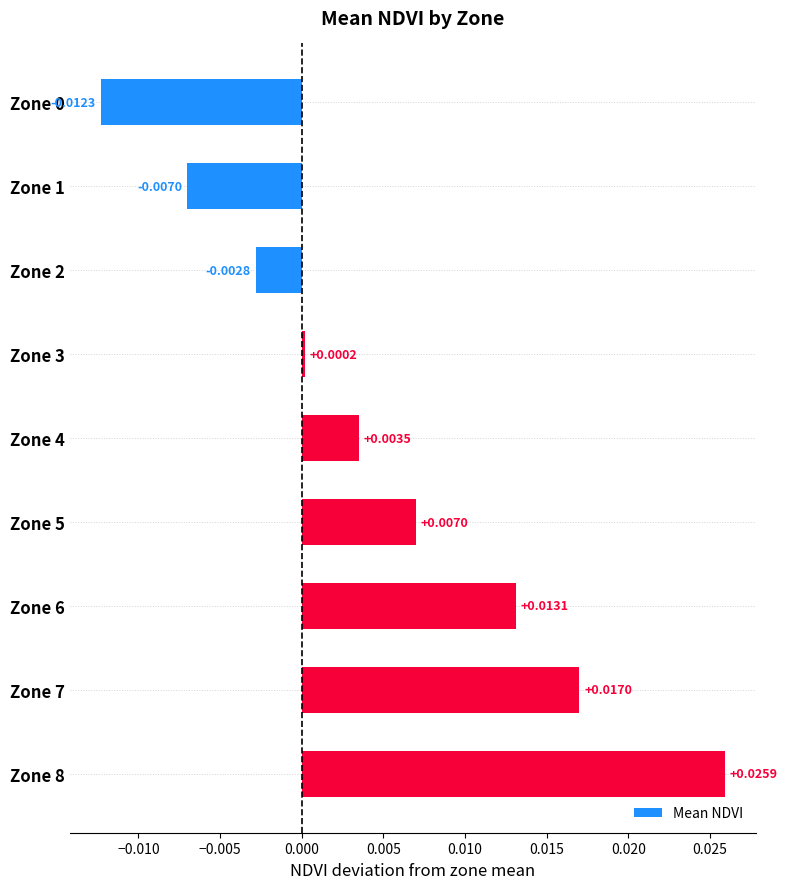

Which has a higher value, Zone 1 or Zone 4?

Zone 4